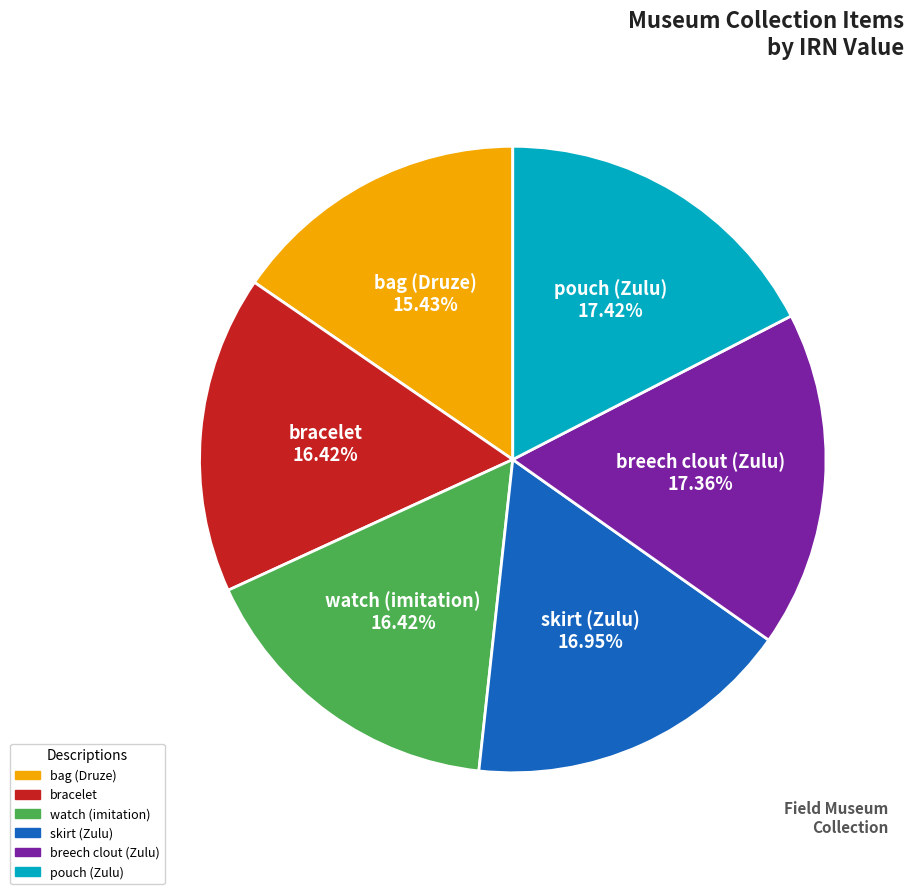

What is the ratio of the value at bag (Druze) to the value at watch (imitation)?

0.9